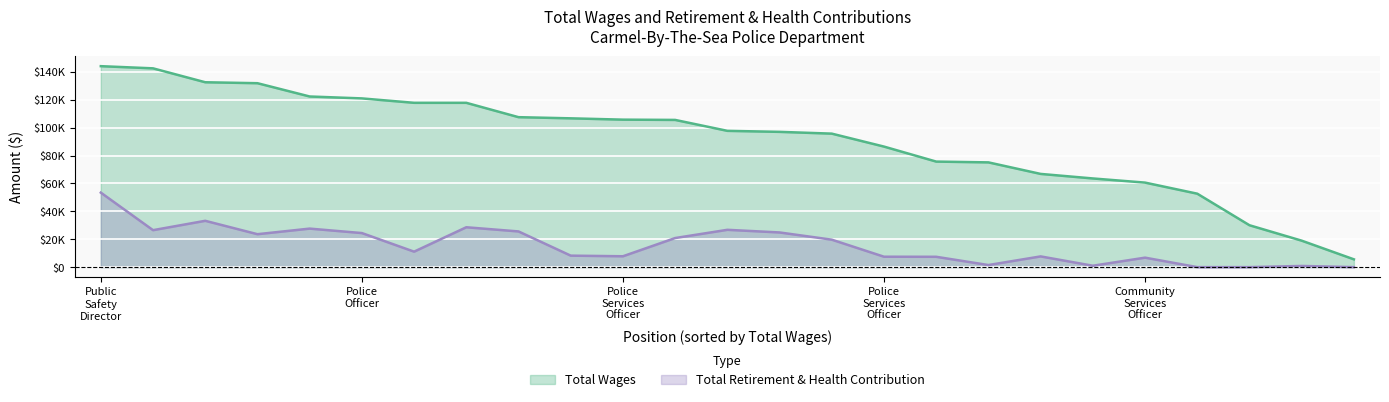

The value of Total Wages at Community Services Officer is 63572. True or false?

True